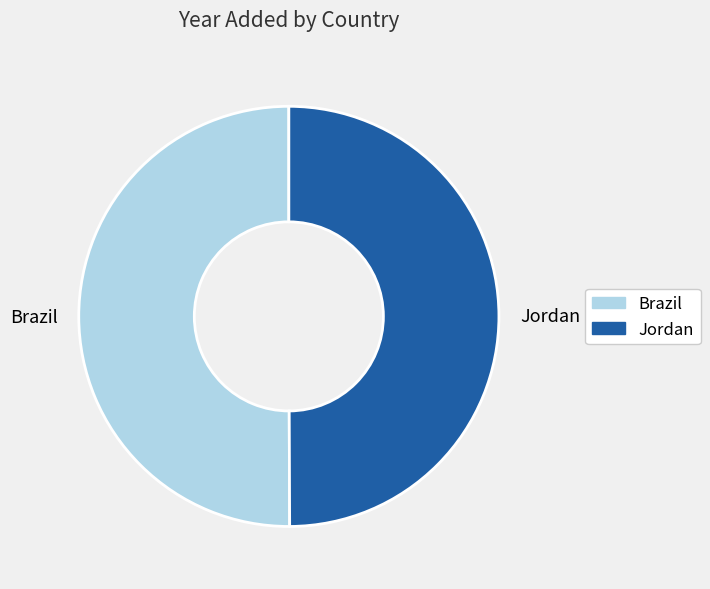

What is the ratio of the value at Jordan to the value at Brazil?

1.0